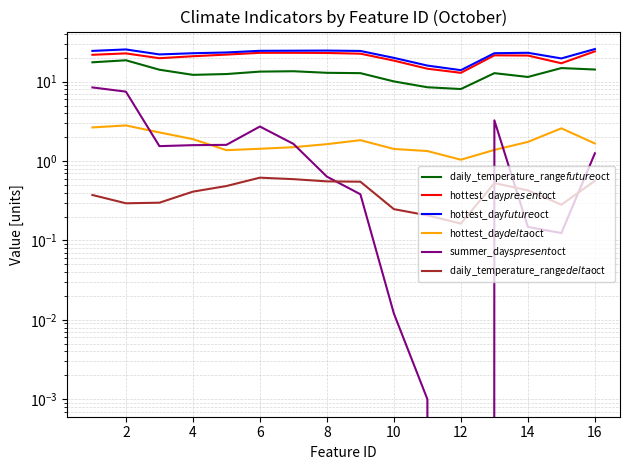

What is the sum of the hottest_day$present$oct values at 8 and 2?

44.7